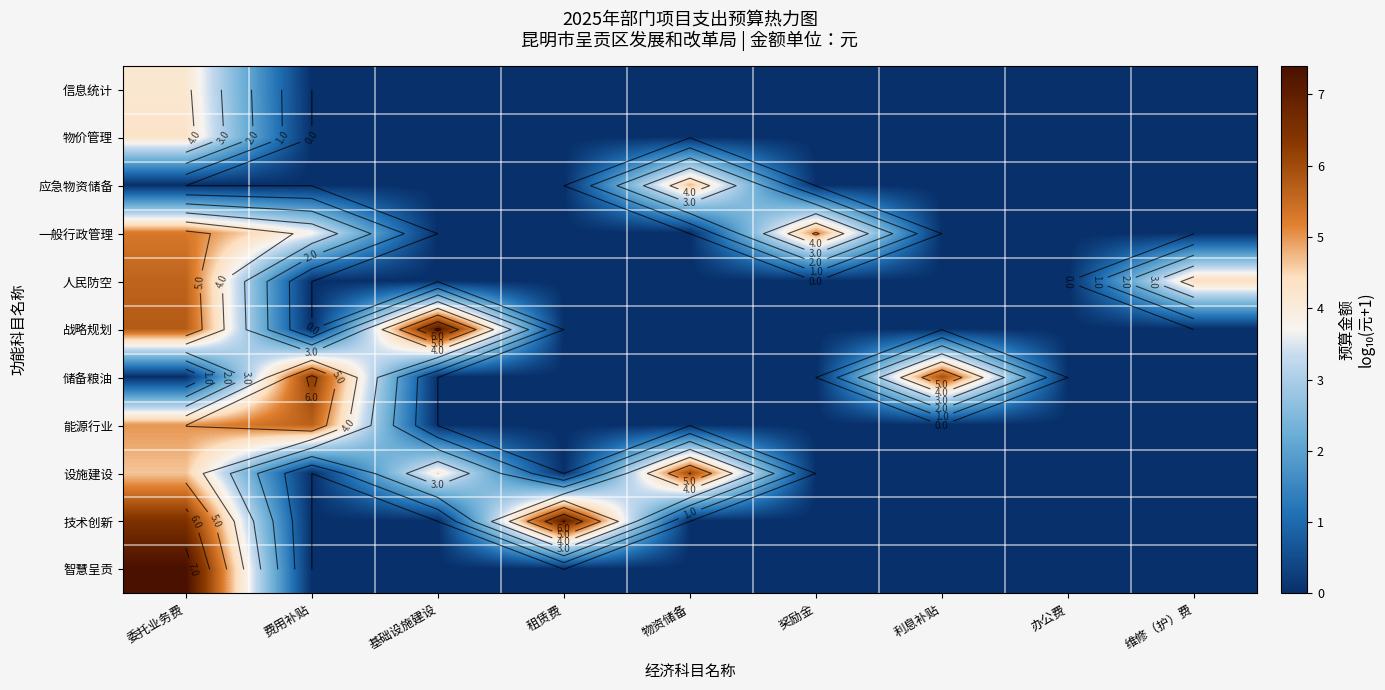

Is it true that 能源行业 equals 0.0 at 租赁费?

True